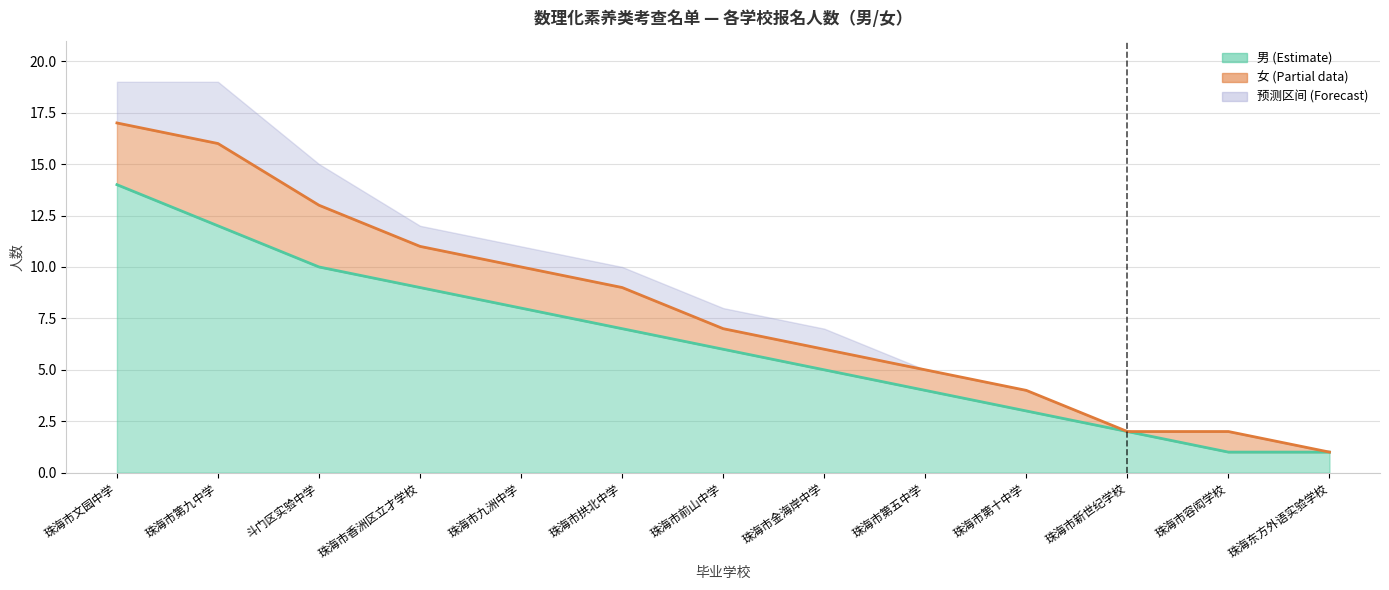

How many values are below 6?

6